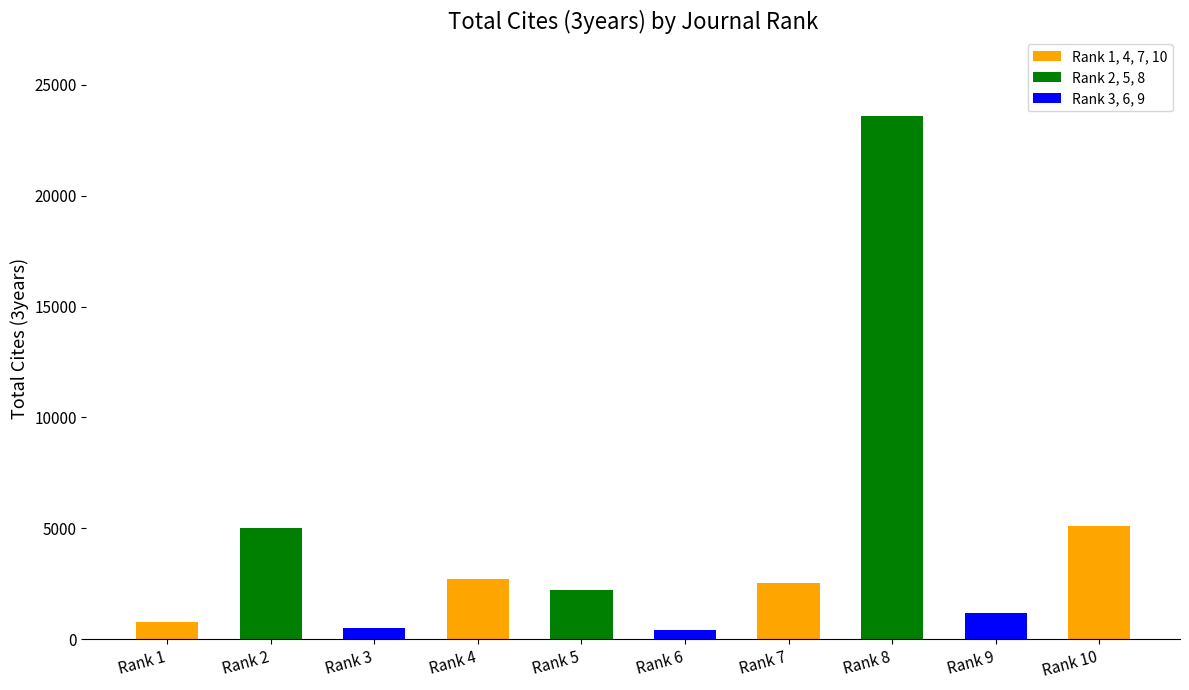

Where is the data nearest to the value 12011?

Rank 10